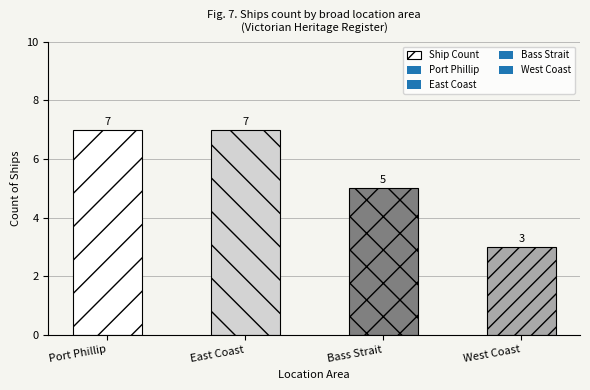

Is it true that the value at East Coast is 3?

False